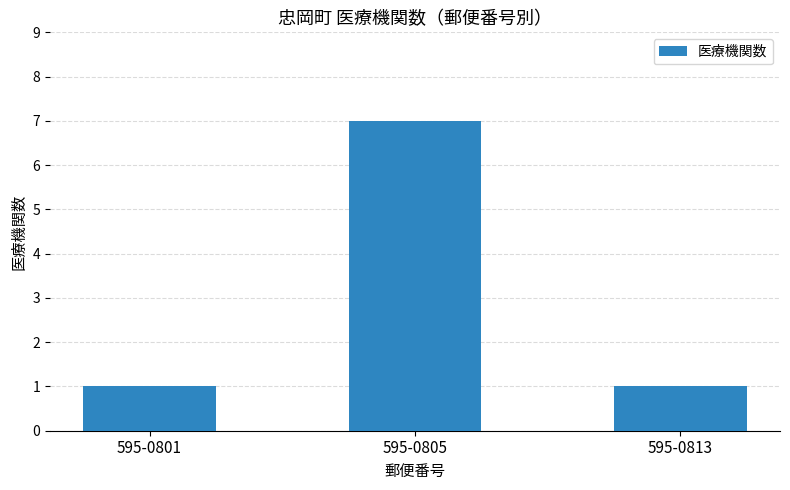

Reading right to left, what are all the values shown in this chart?

595-0813=1	595-0805=7	595-0801=1